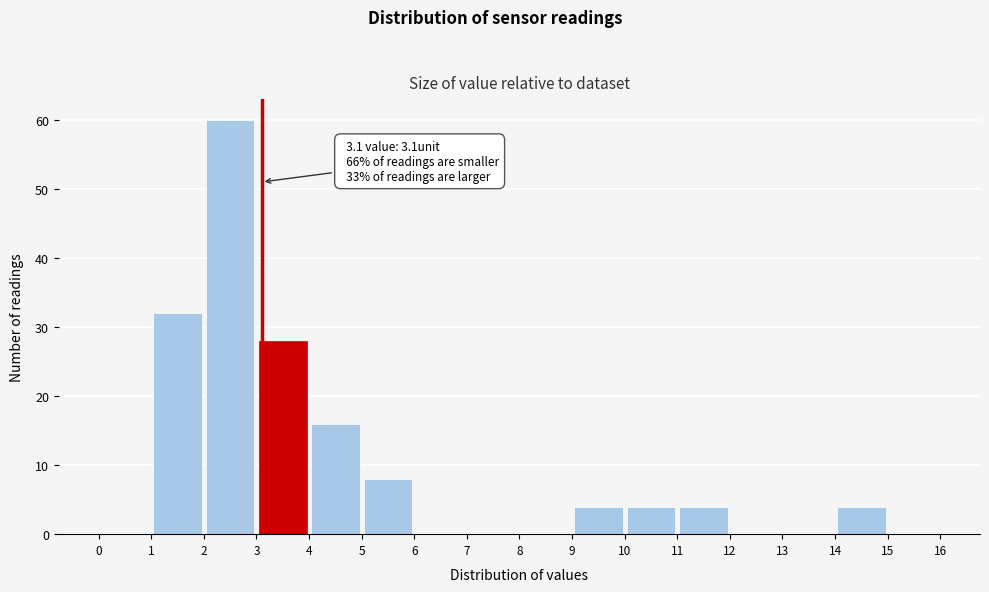

Which range on the x-axis has the tallest bar?

2 to 3